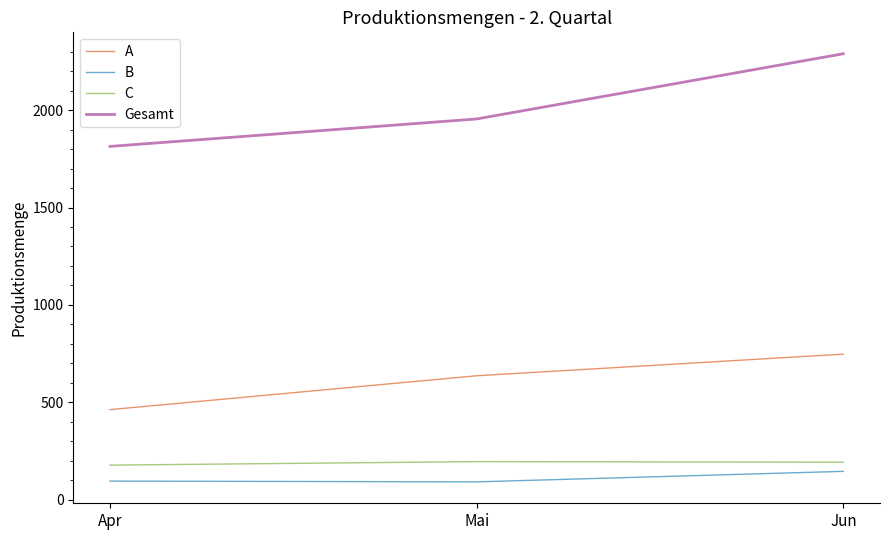

What is the difference between the highest and lowest values at Mai?

1864